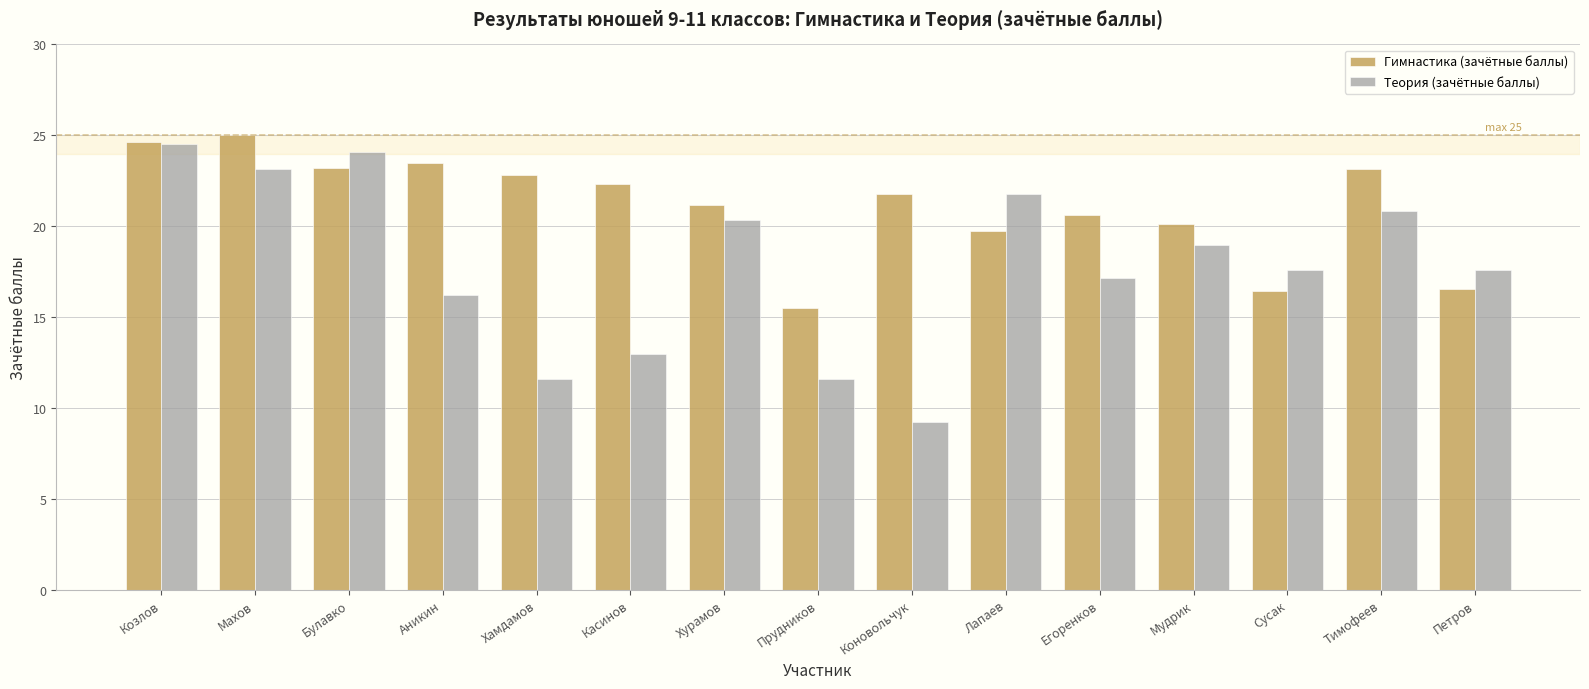

At Тимофеев, list the series in order from smallest to largest.

Теория (зачётные баллы), Гимнастика (зачётные баллы)